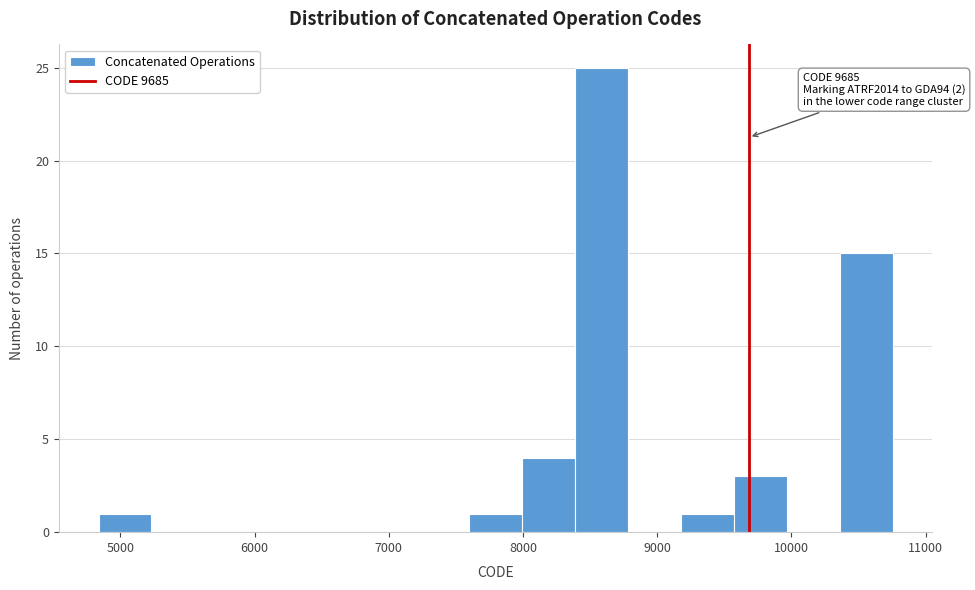

Around what value on the x-axis is the tallest bar? Give the approximate position of its centre, as read against the axis.

8600